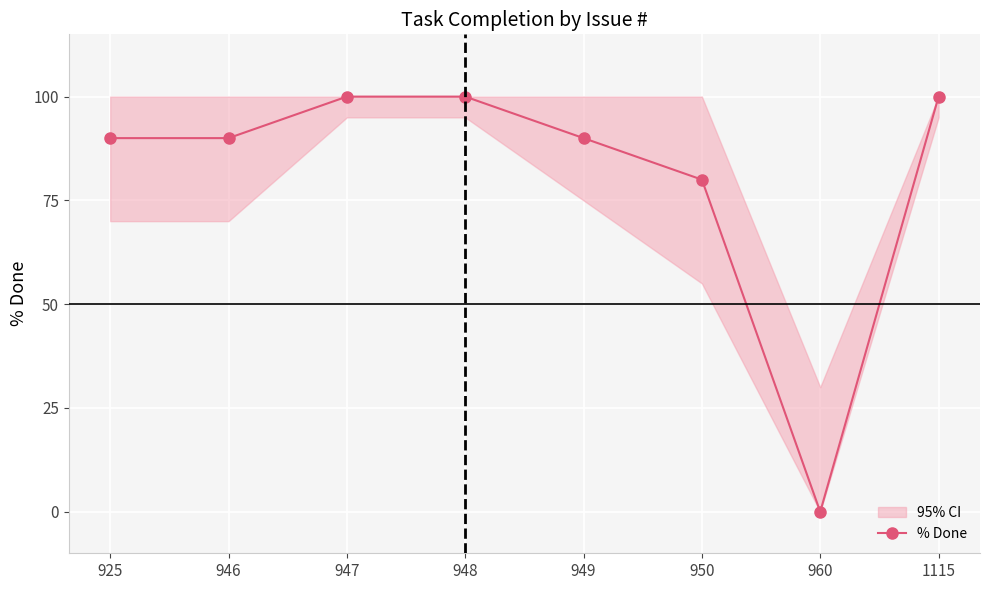

What is the sum of the values at 925 and 950?

170